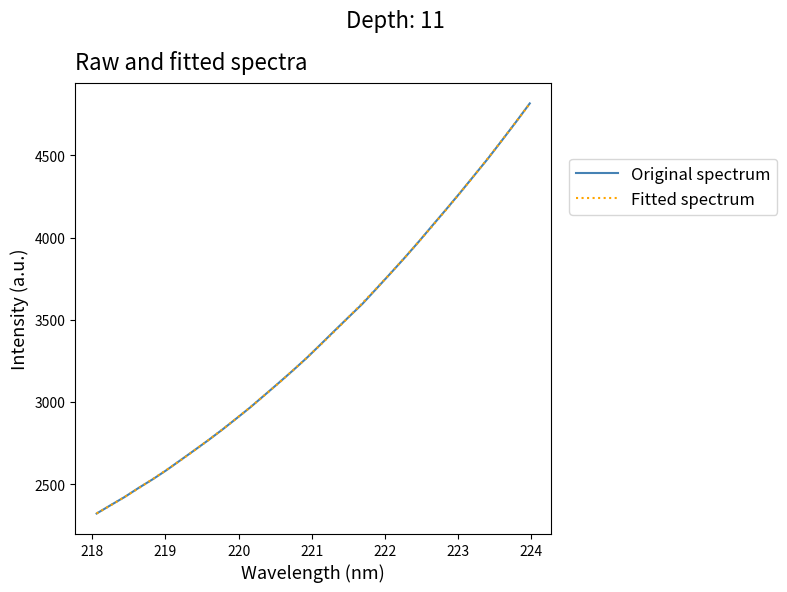

What is the lowest value of the Original spectrum series?

2320.4